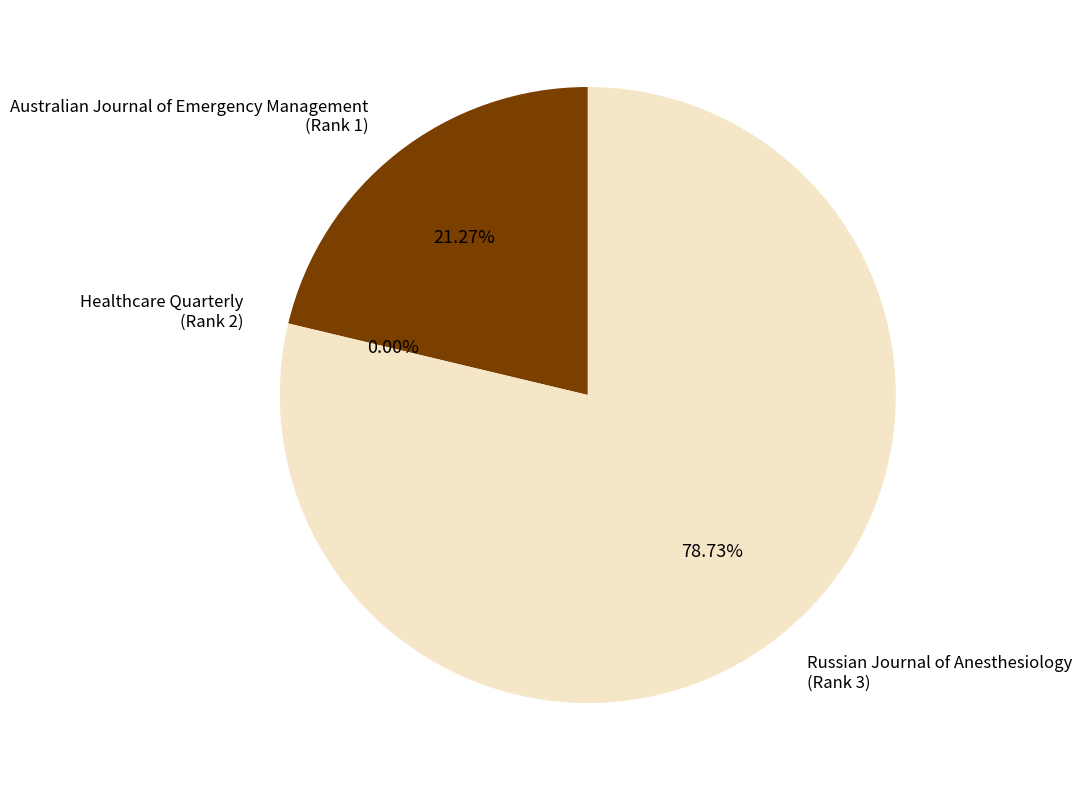

Does Russian Journal of Anesthesiology (Rank 3) account for over 50% of the chart?

Yes